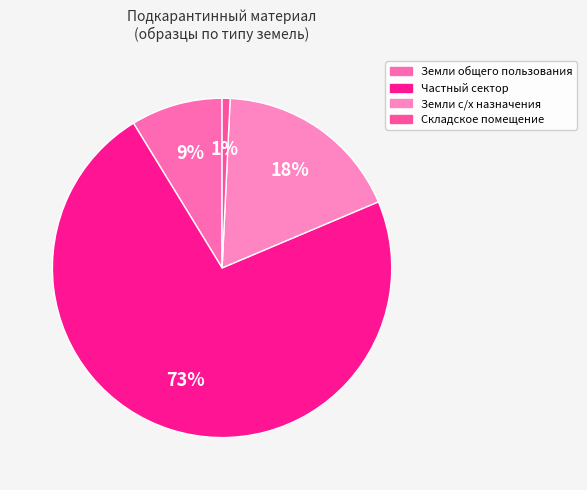

To the nearest percent, what percentage of the pie is Земли с/х назначения?

18%